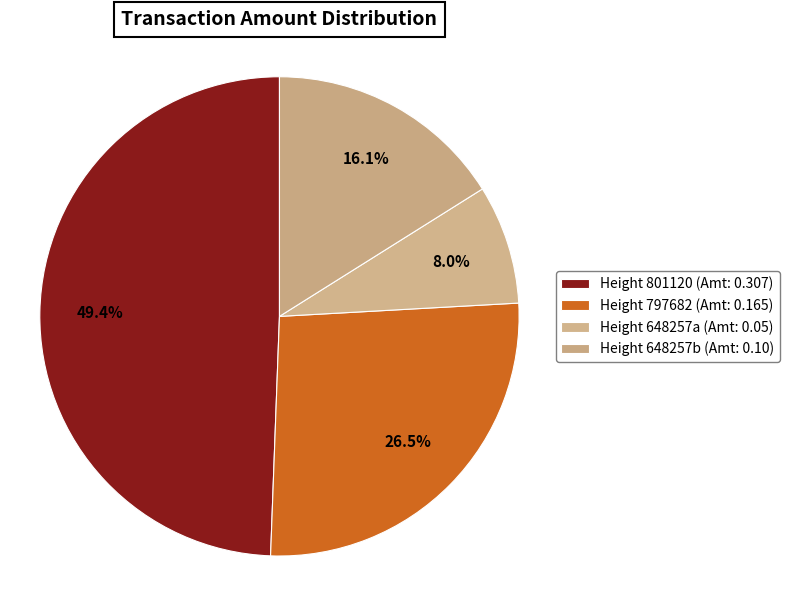

How many slices are in this pie chart?

4